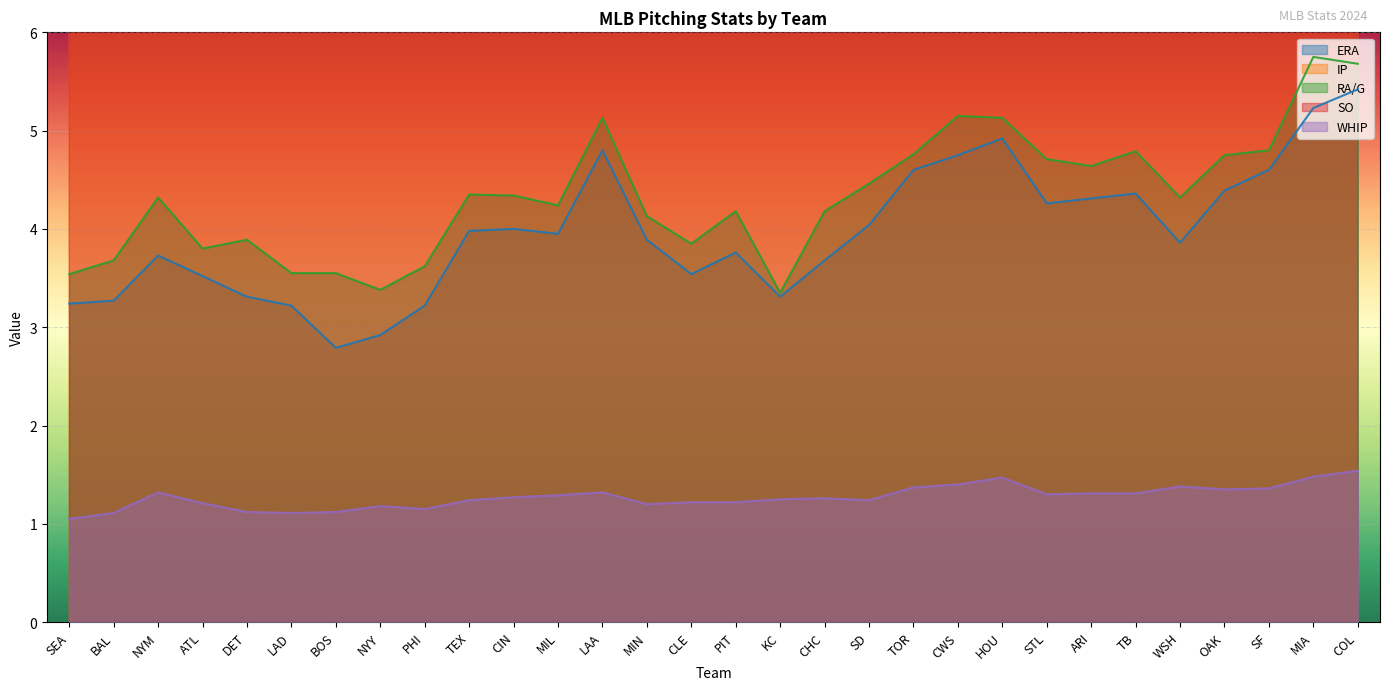

Is it true that IP equals 349.0 at PHI?

True